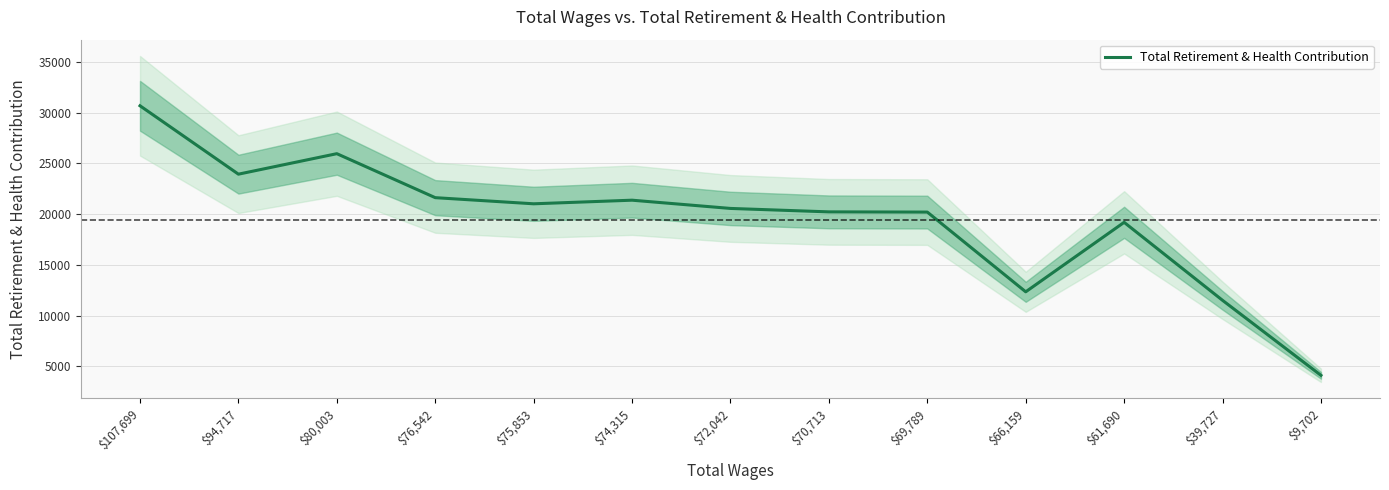

Is this an area chart (filled region under the line)?

No